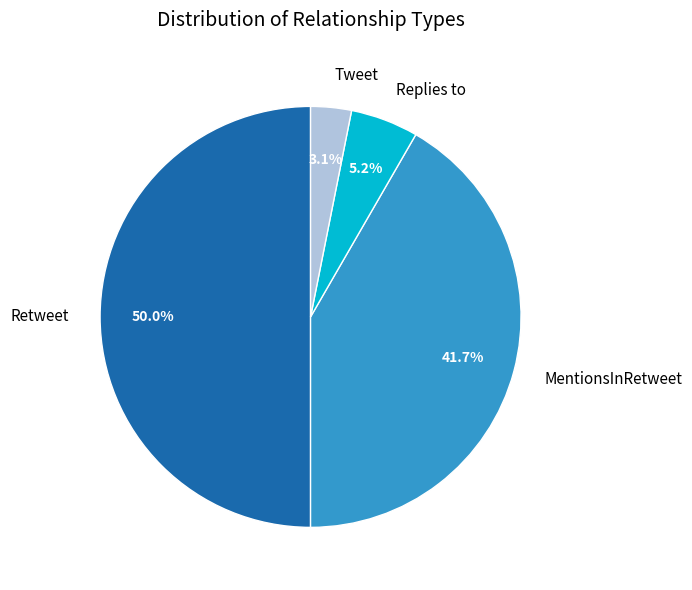

To the nearest percent, what percentage of the pie is MentionsInRetweet?

42%